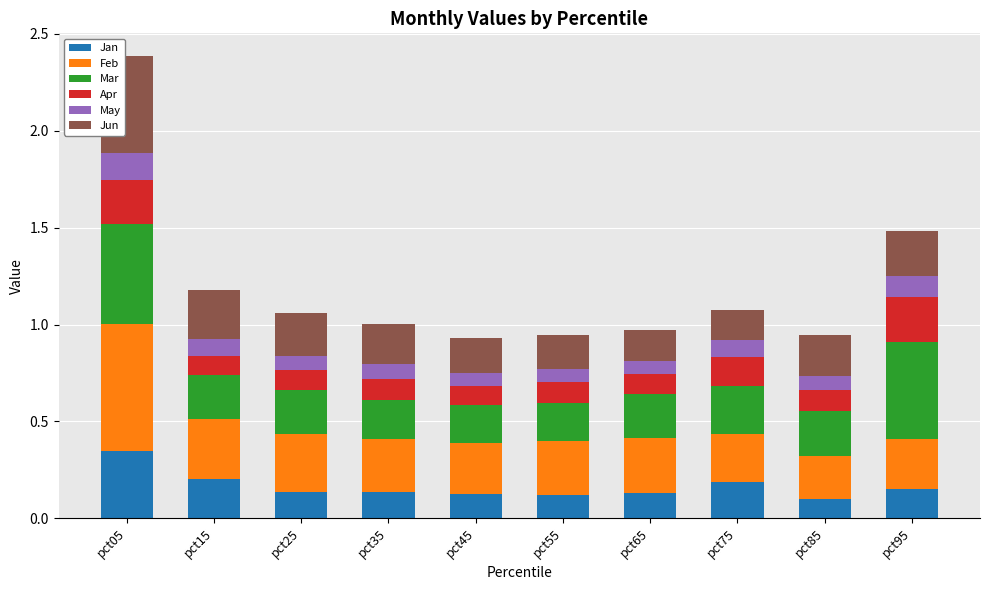

The Jan series shows 0.1 at pct65. True or false?

True